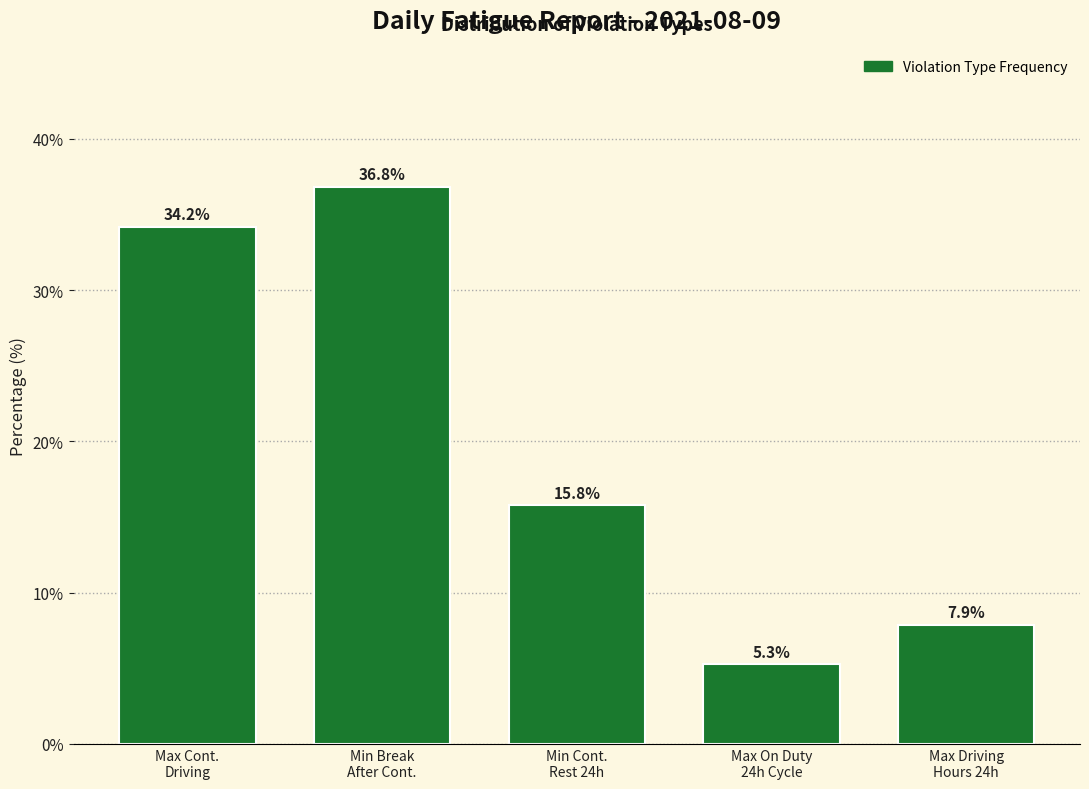

Reading left to right, extract all data points from this chart.

34.2	36.8	15.8	5.3	7.9